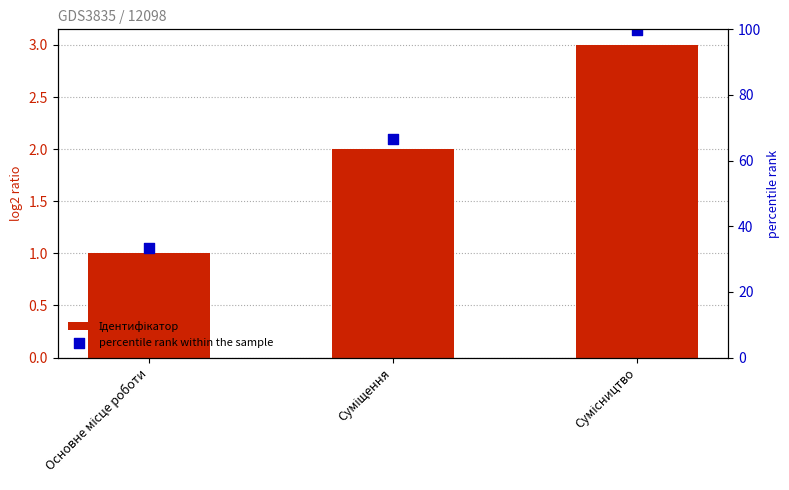

Which series has the largest total across all categories?

percentile rank within the sample